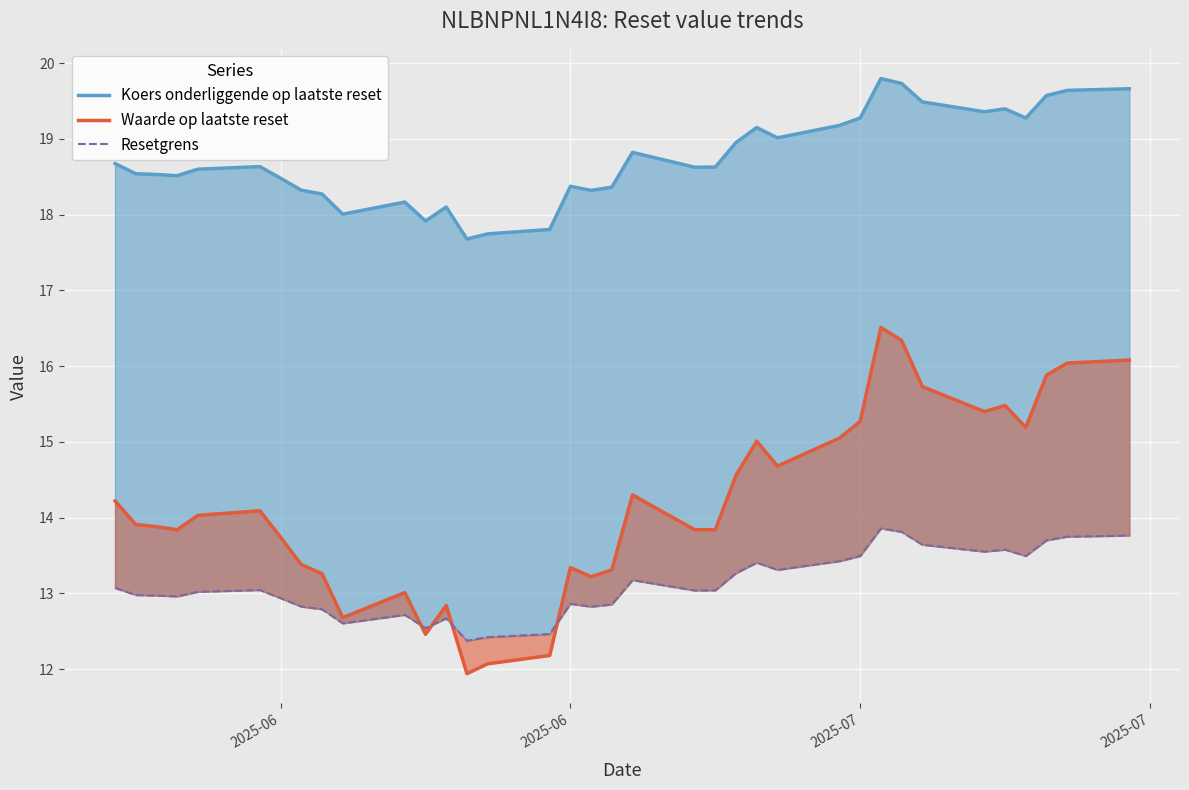

What is the value of the Resetgrens point at the 12th from the left?

12.5